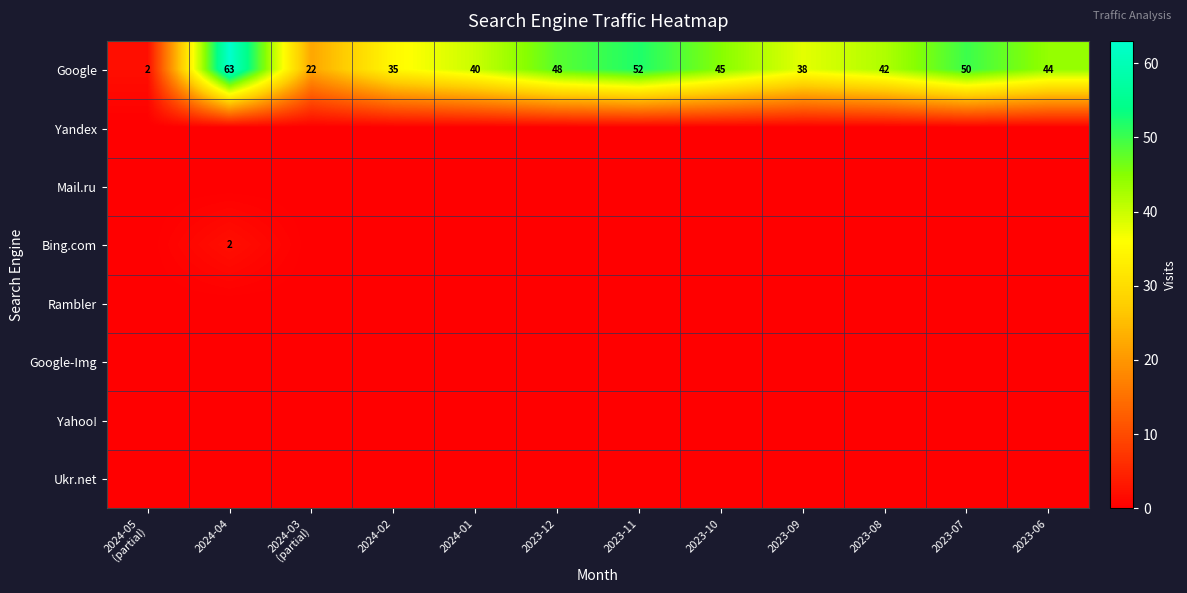

Is the value of Google-Img at 2024-04 greater than the value of Google at 2023-07?

No